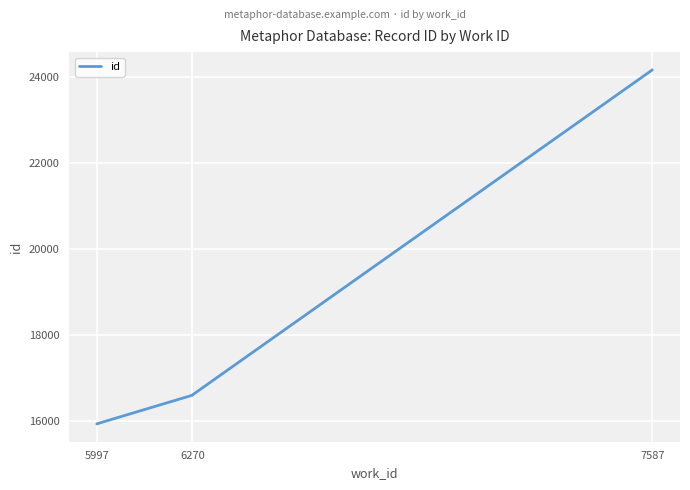

How many series are shown in this chart?

1